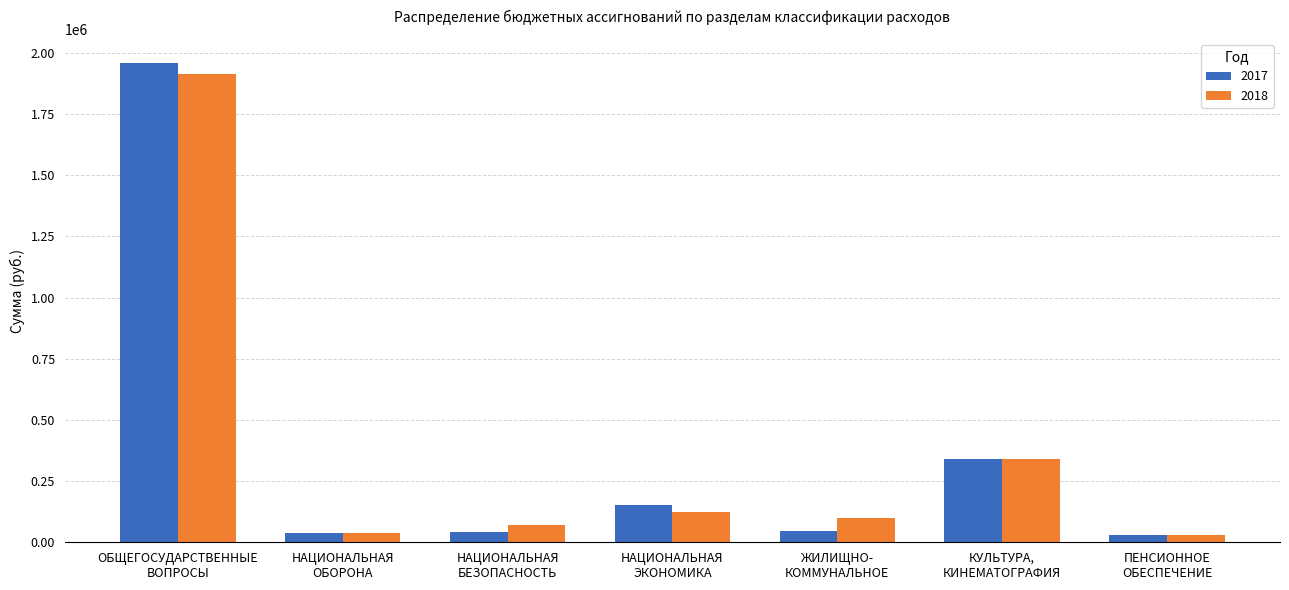

How many data points in 2018 are less than 98000?

3